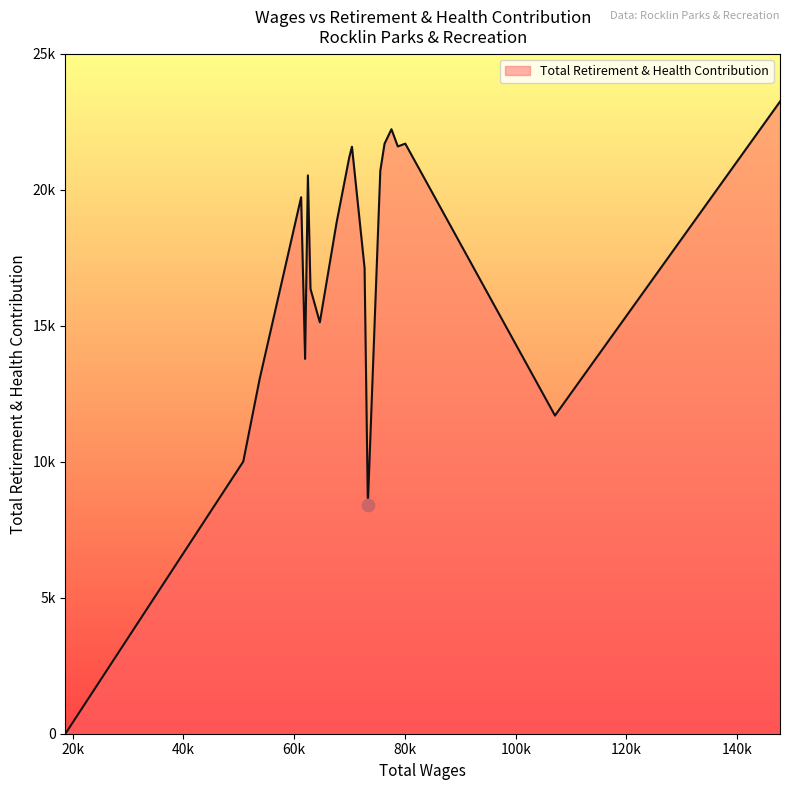

Does the chart have visible grid lines?

No